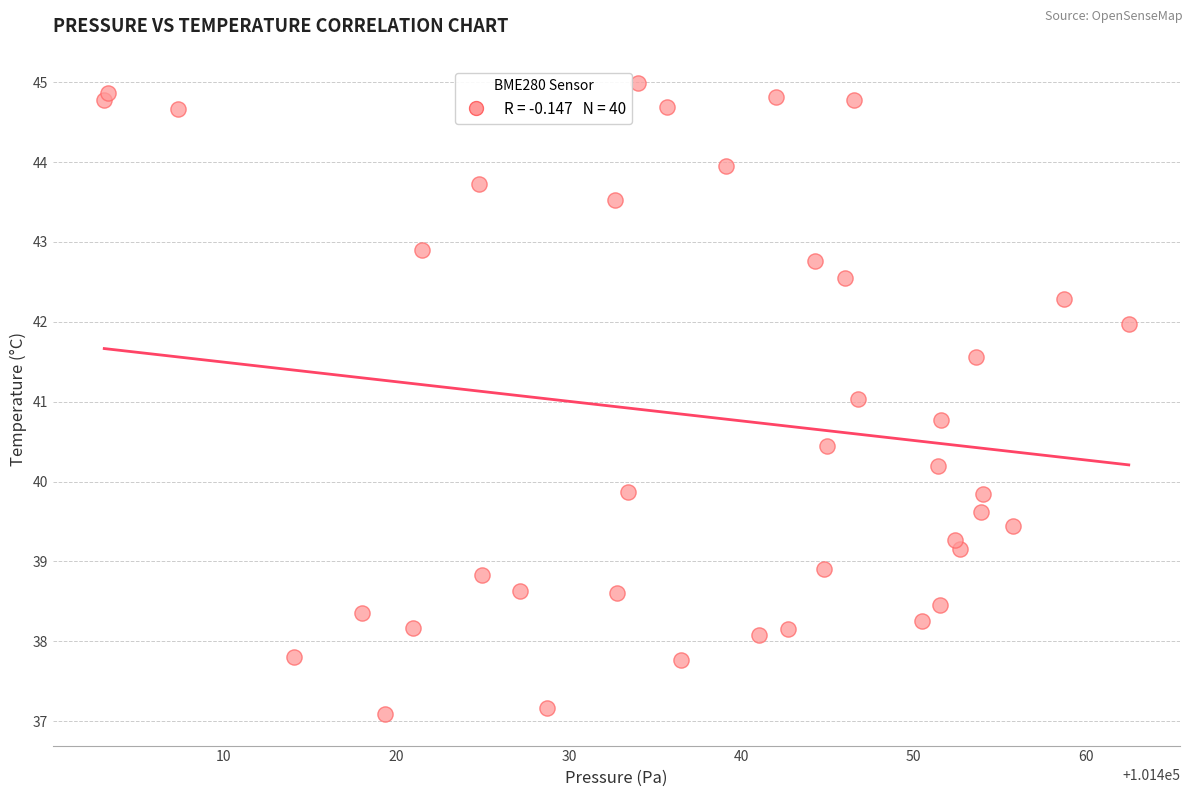

What is the range of Y values (max minus min)?

7.9